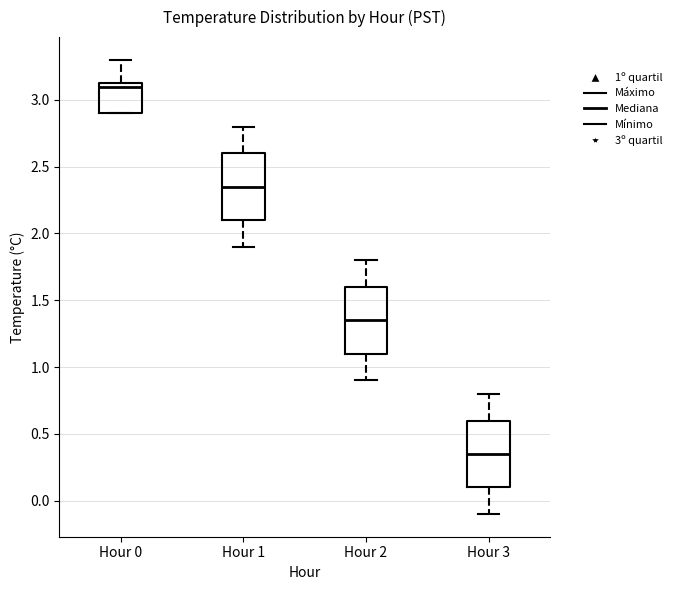

Reading left to right, read every box against the y-axis: the position of its median line, the range the box covers, and the ends of its whiskers. The values are not printed on the chart, so give them approximately, as read against the axis.

Hour 0: median 3.10, box 2.90 to 3.15, whiskers 2.90 to 3.30
Hour 1: median 2.35, box 2.10 to 2.60, whiskers 1.90 to 2.80
Hour 2: median 1.35, box 1.10 to 1.60, whiskers 0.90 to 1.80
Hour 3: median 0.35, box 0.10 to 0.60, whiskers -0.10 to 0.80